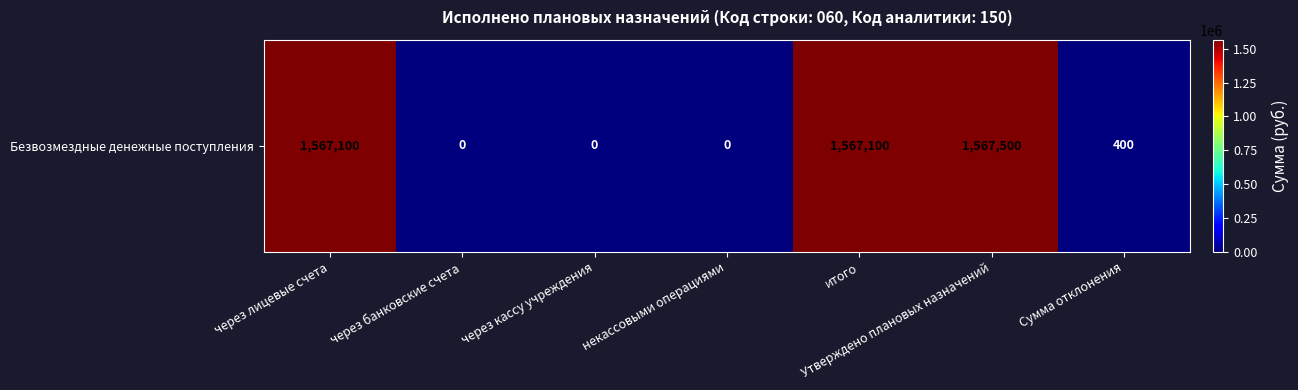

How many data points are above 400?

3